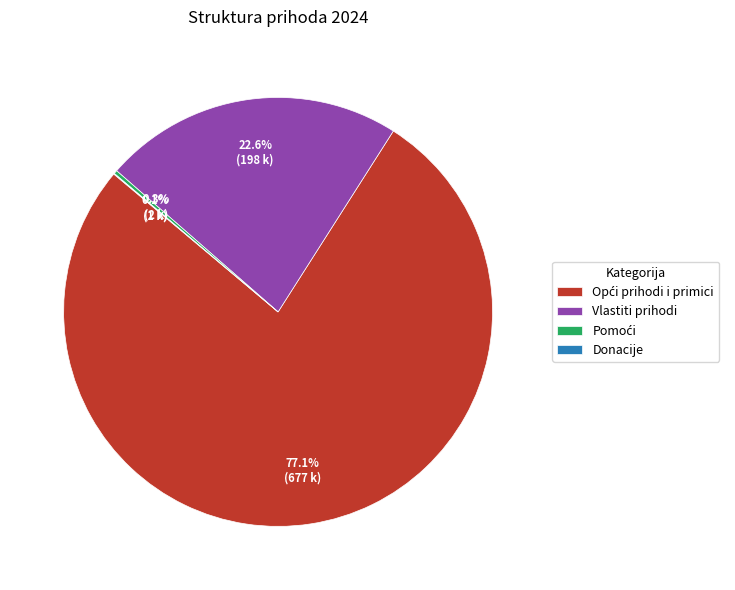

Is there any slice that represents more than half of the pie?

Yes